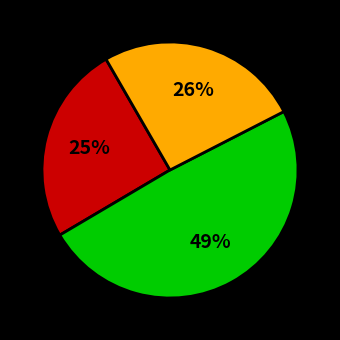

How many slices are in this pie chart?

3